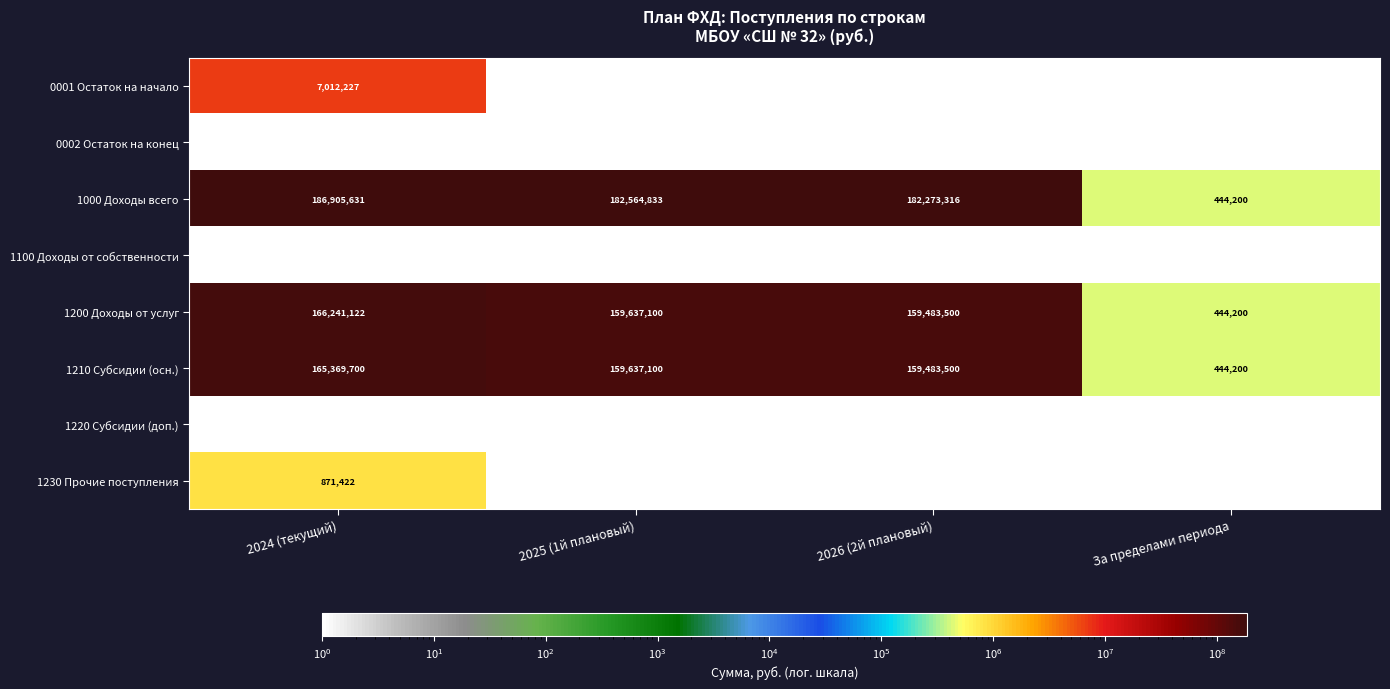

What is the difference between the highest and lowest values at 2024 (текущий)?

186905631